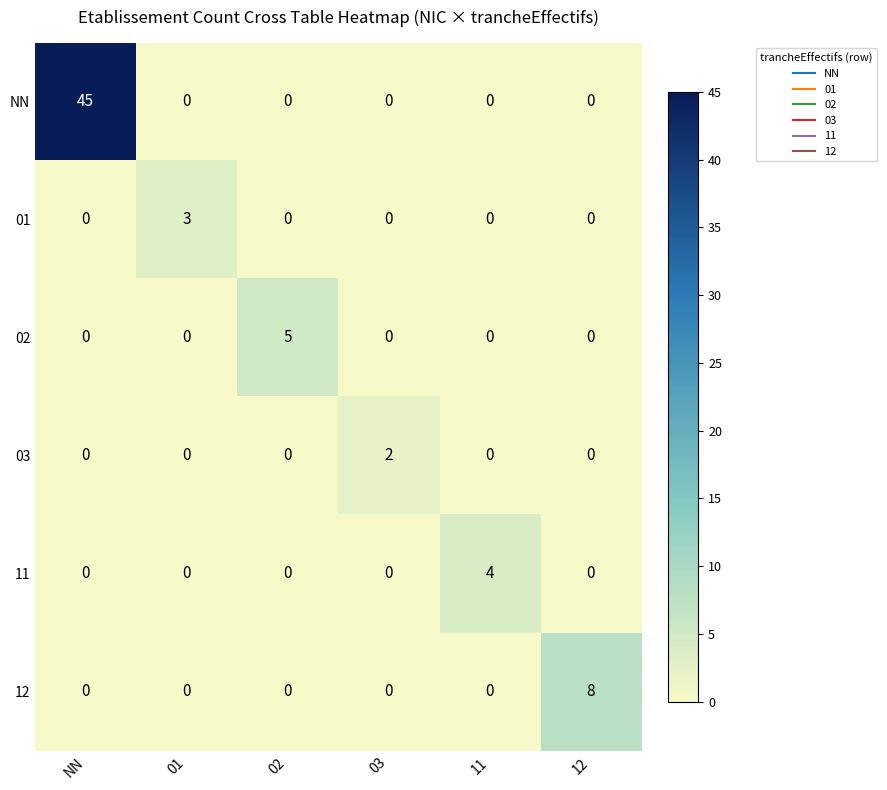

Count the 03 values in the range 0 to 1.

5